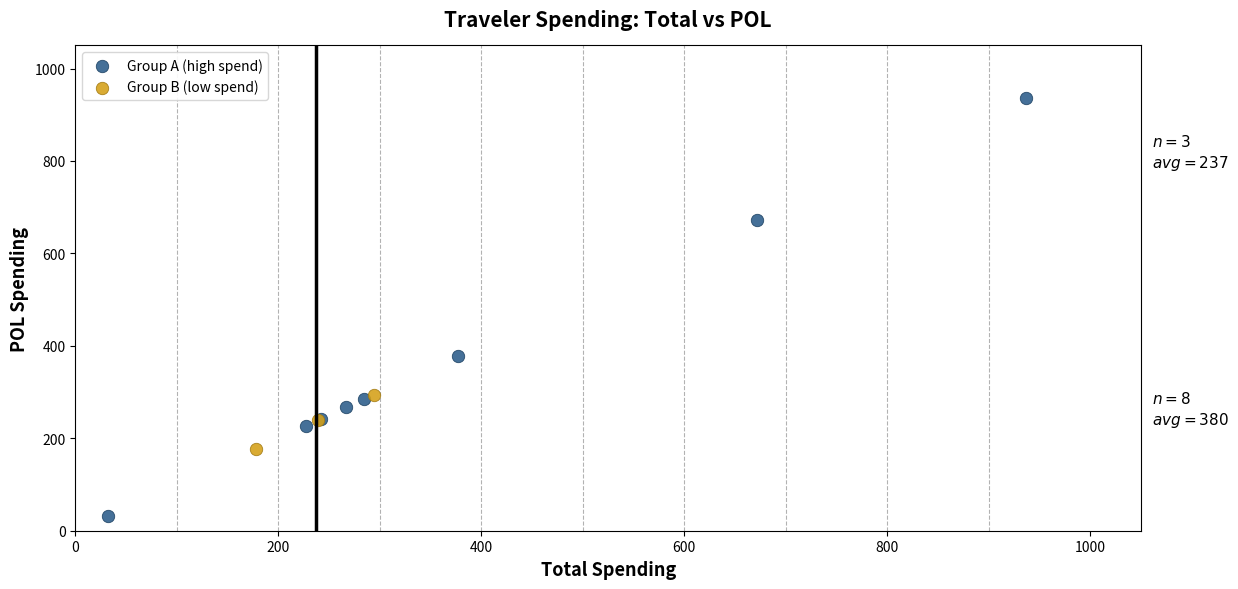

Which series has the largest Y range (max minus min)?

Group A (high spend)